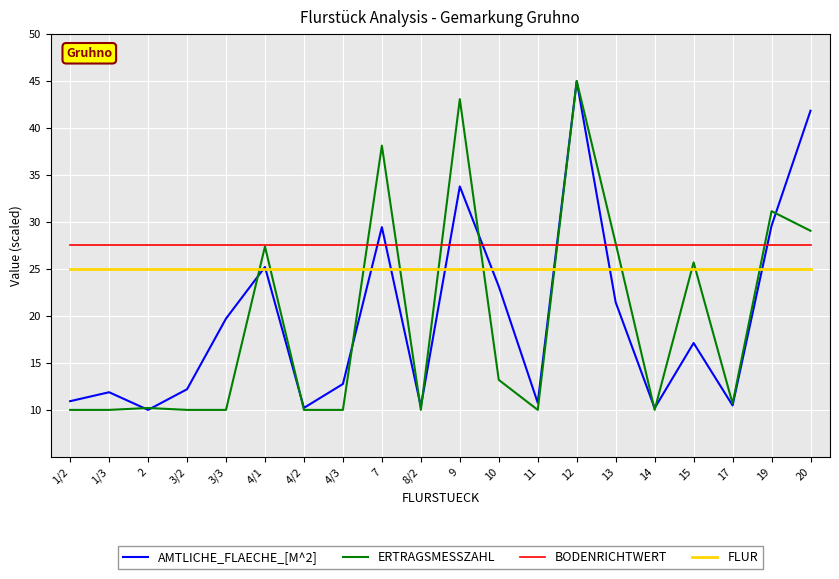

What is the spread (max minus min) of values at 3/2?

17.5